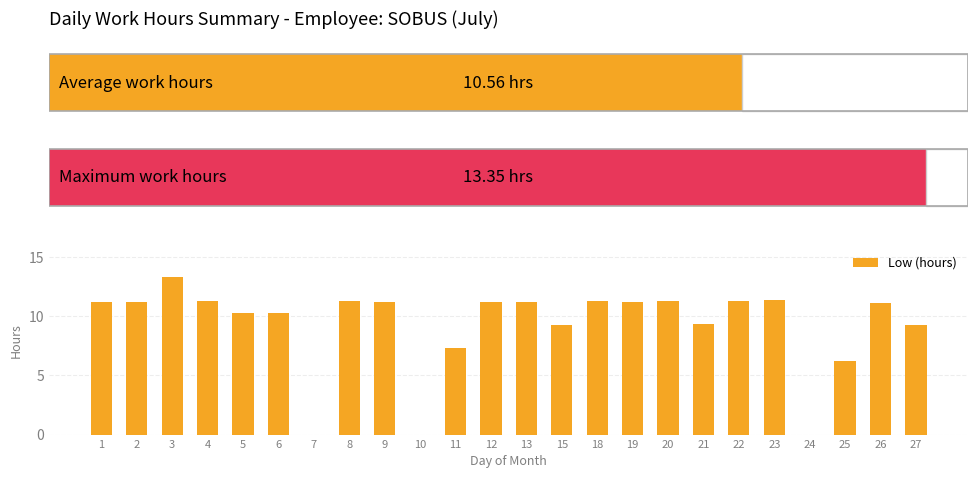

Rank the categories by value from lowest to highest.

7, 10, 24, 25, 11, 27, 15, 21, 6, 5, 26, 1, 19, 2, 13, 12, 9, 4, 18, 8, 22, 20, 23, 3